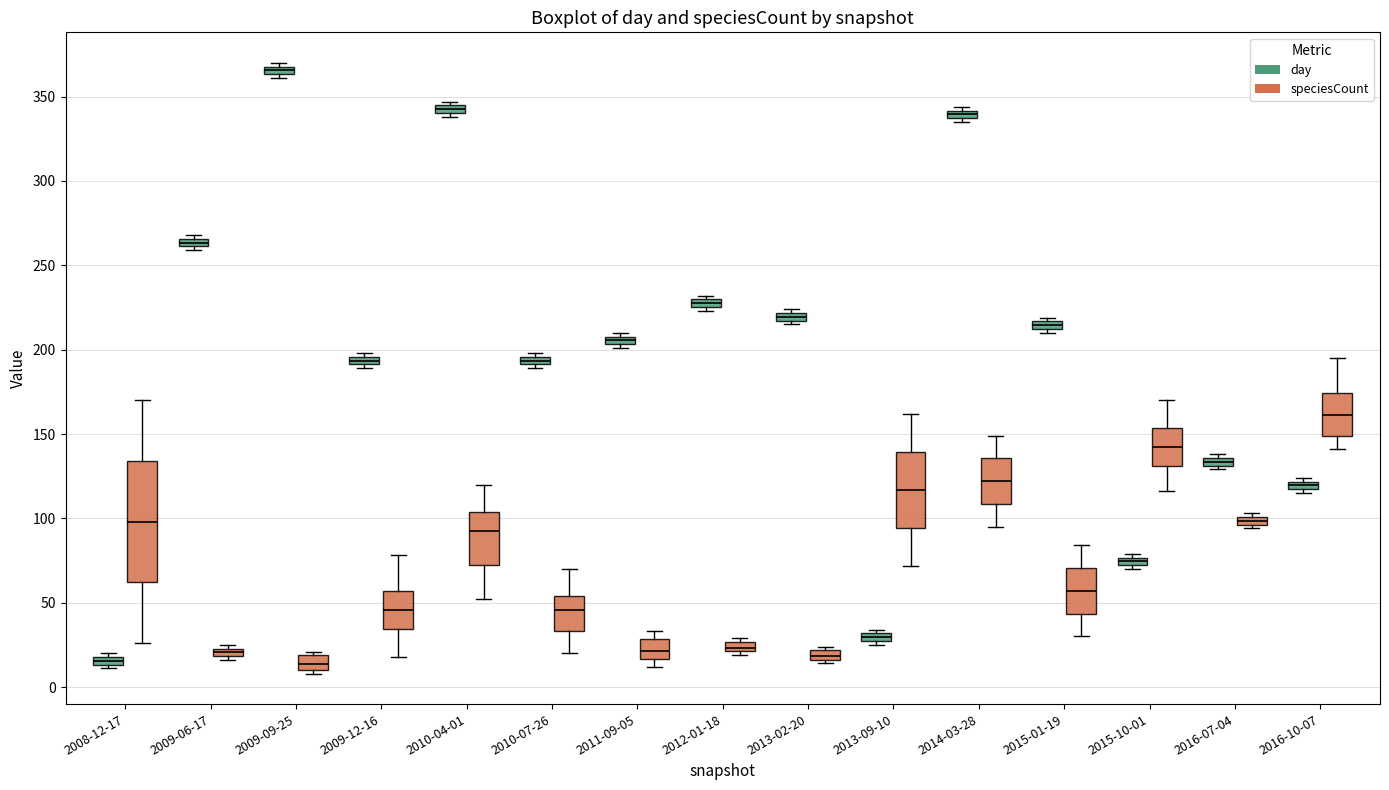

Which box has the highest median line?

2009-09-25 (day)